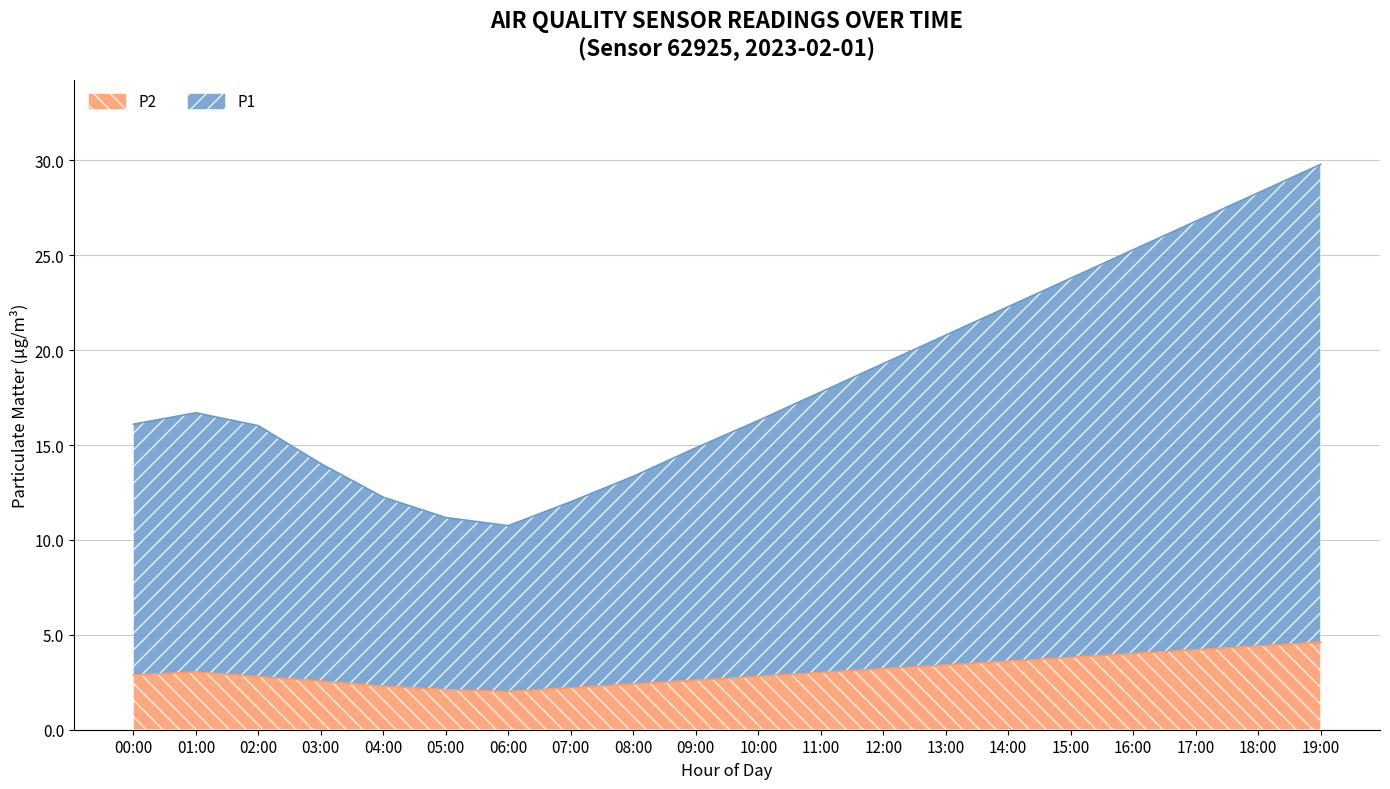

The P2 series shows 1.5 at 12:00. True or false?

False